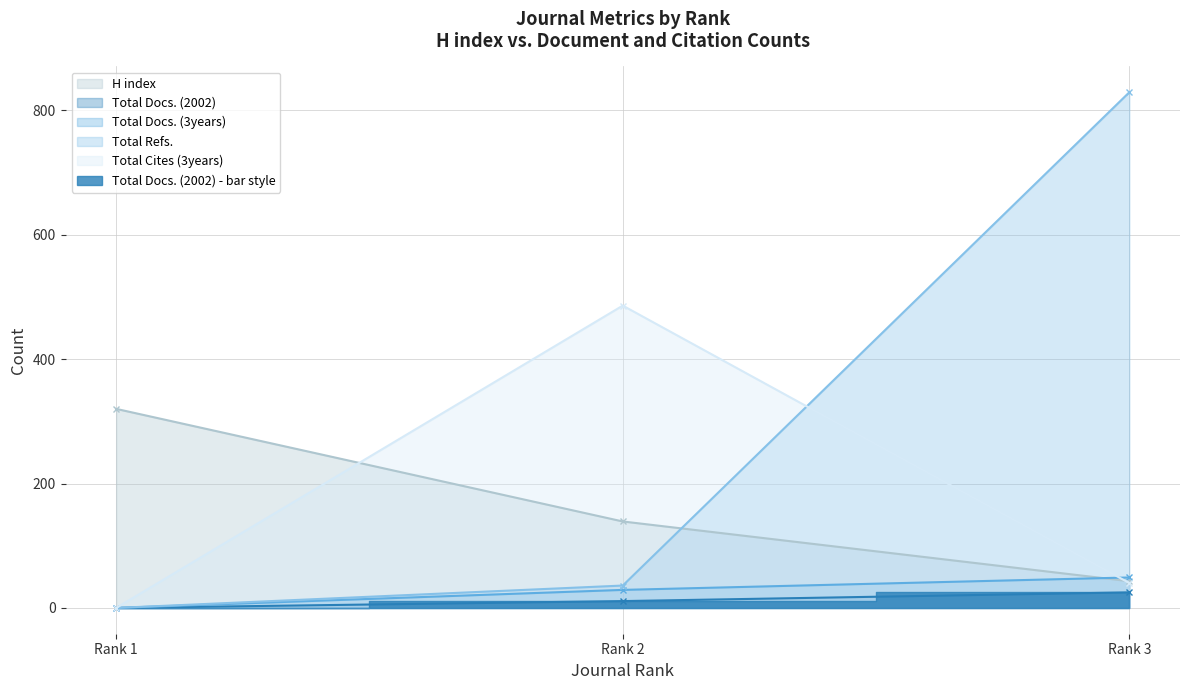

At which label does Total Docs. (3years) first exceed 29?

Rank 3